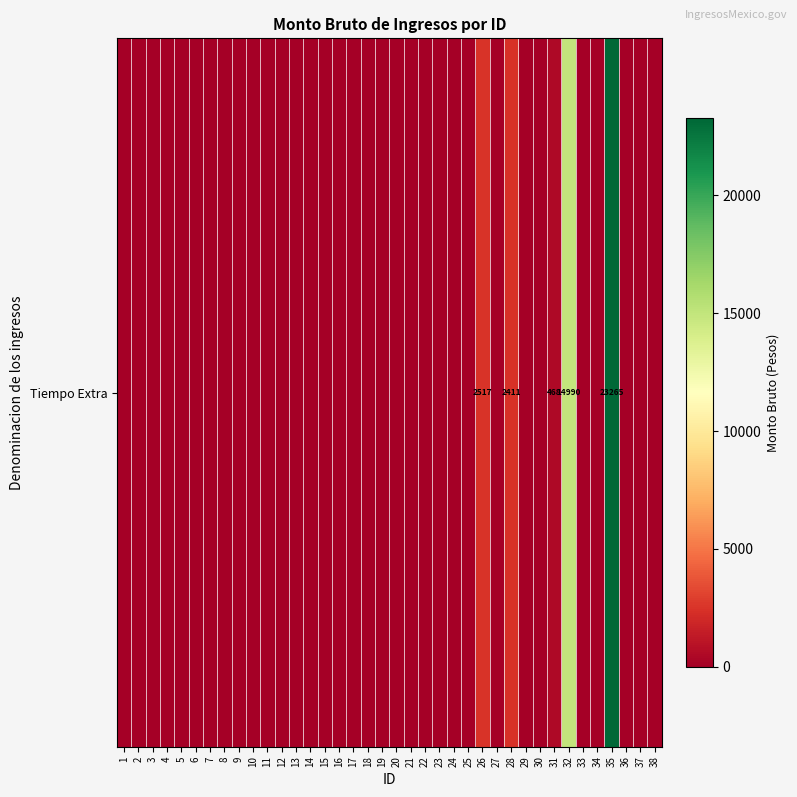

Between 29 and 37, which is larger?

29